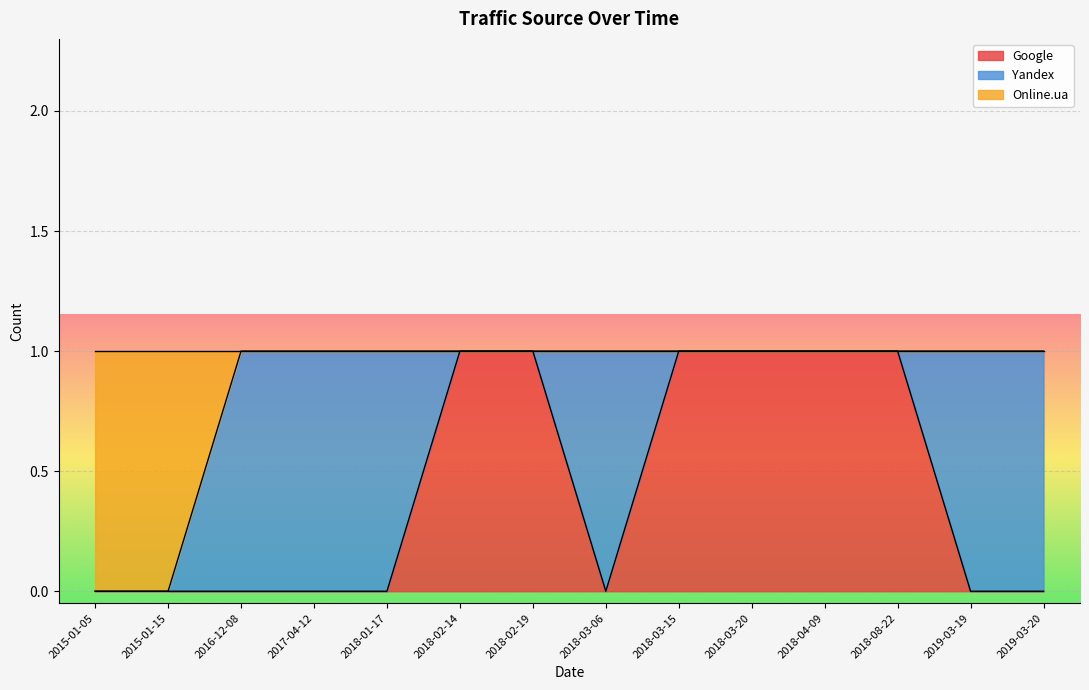

How many lines are shown in the chart?

3